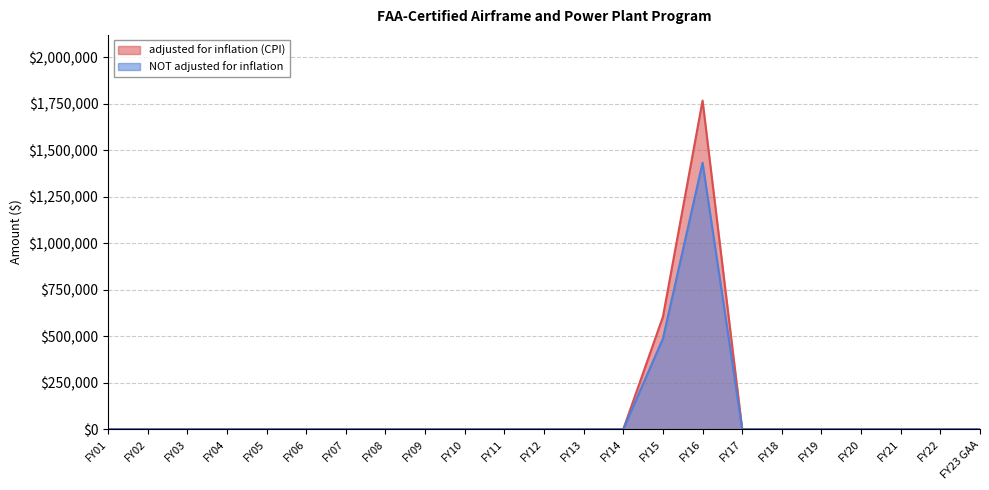

At how many categories does at least one series exceed 29098?

2